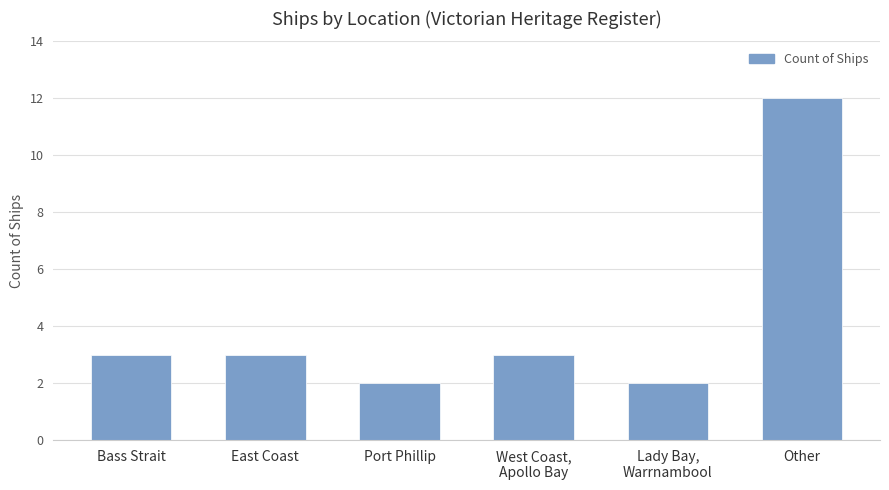

What value does the data have at Other, to the nearest 10?

10